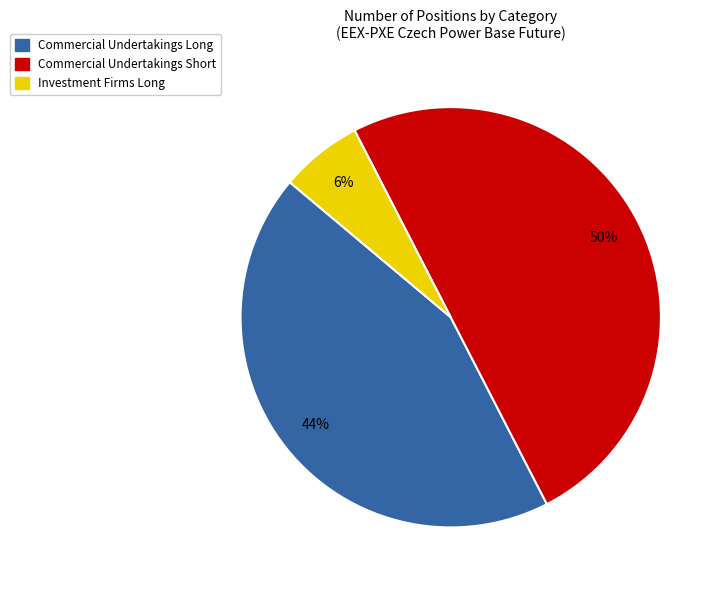

Rank the categories by value from lowest to highest.

Investment Firms Long, Commercial Undertakings Long, Commercial Undertakings Short